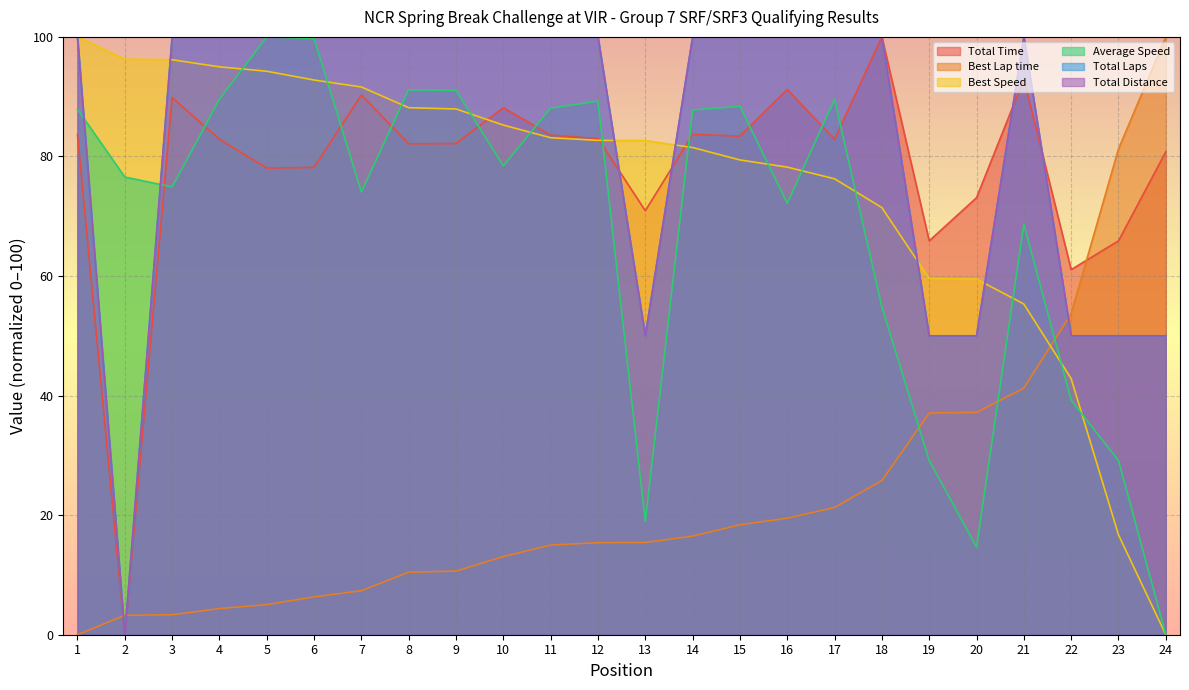

Is the value of Total Time at 7 greater than the value of Best Speed at 23?

Yes